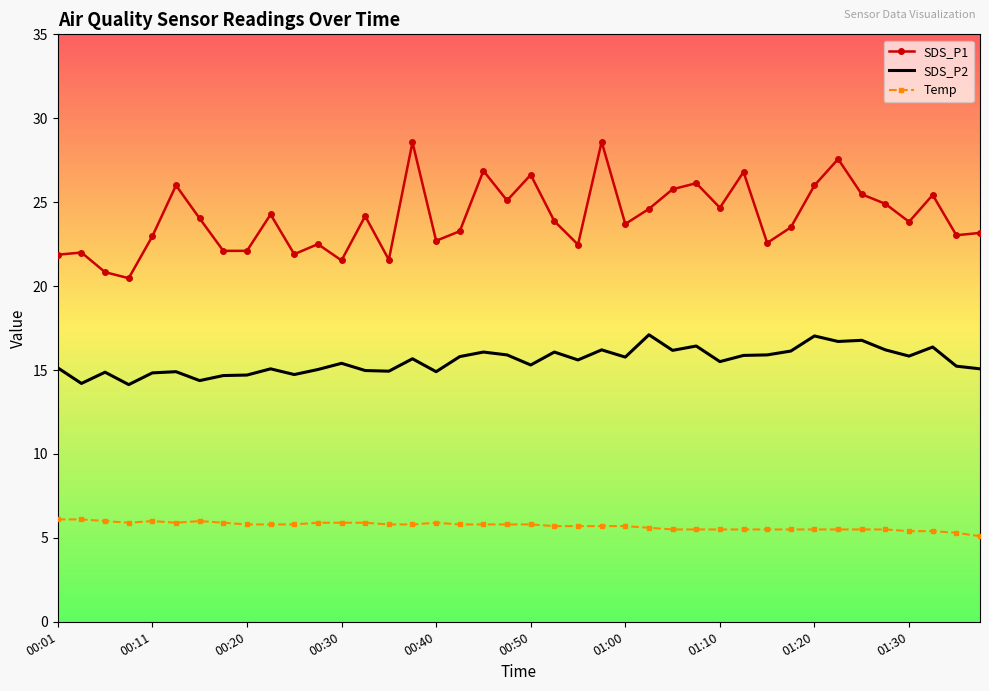

Which series has the largest range (max minus min)?

SDS_P1